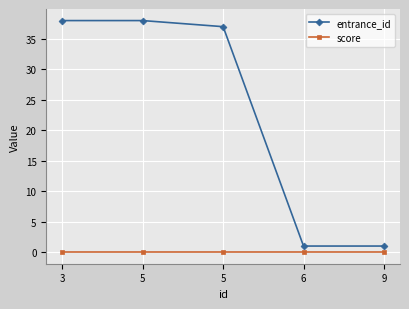

What is the spread (max minus min) of values at 5?

38